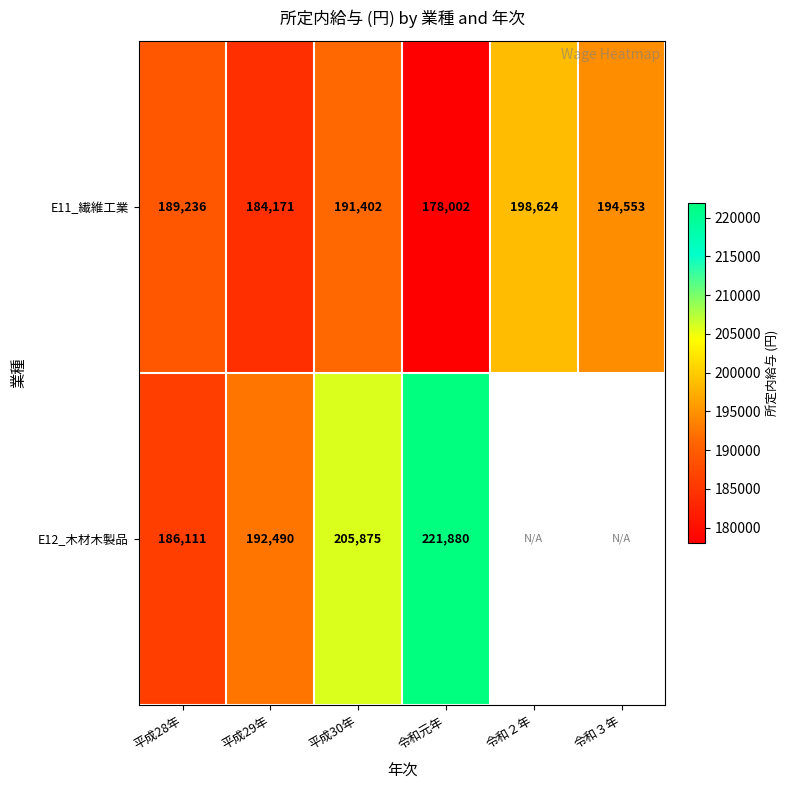

Which series changed the most between 平成30年 and 令和元年?

E12_木材木製品